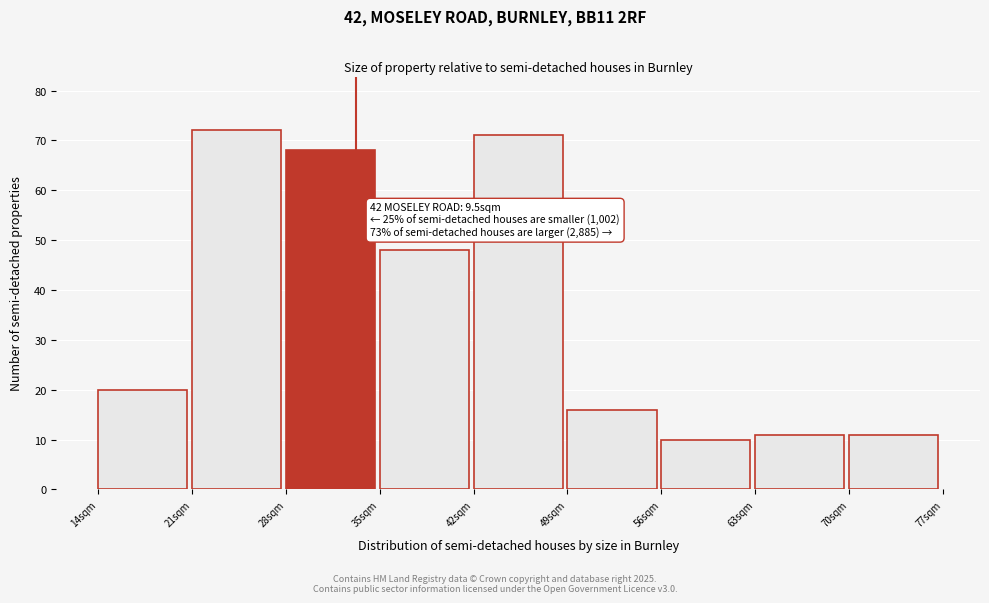

Reading right to left, transcribe all the data shown in this chart.

11	11	10	16	71	48	68	72	20